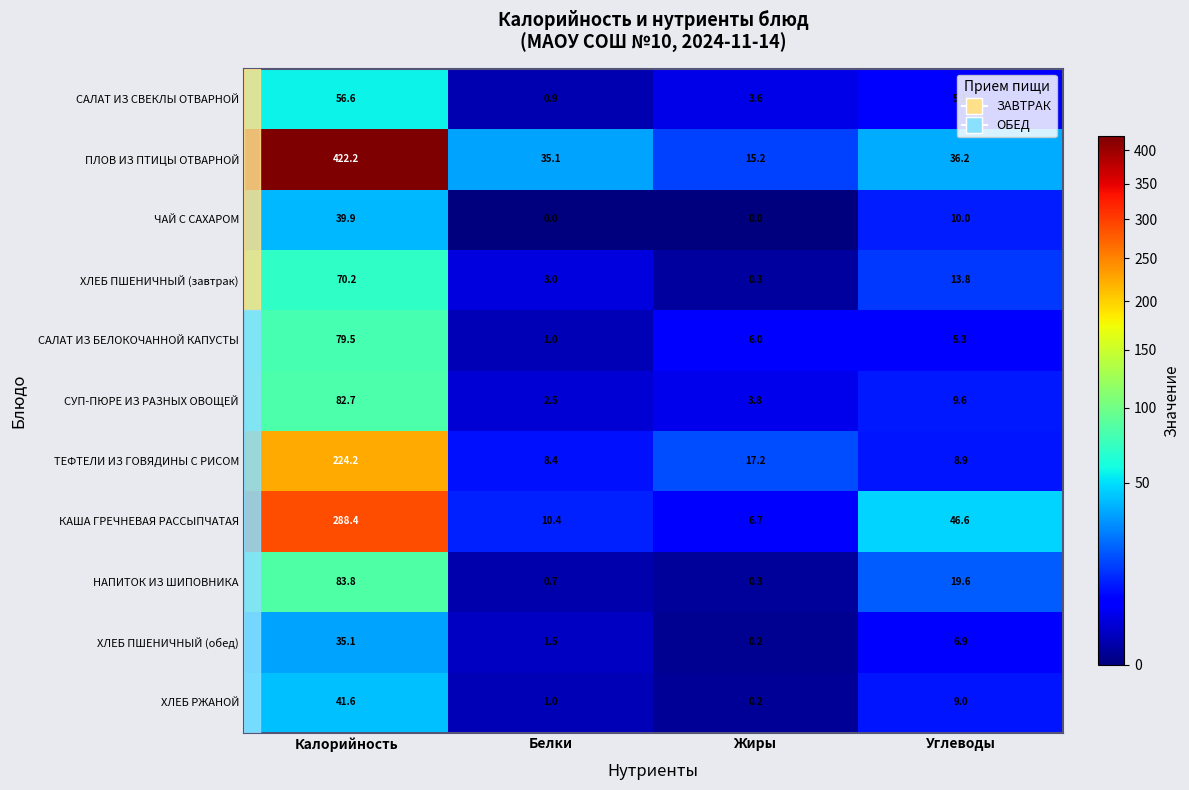

The value of СУП-ПЮРЕ ИЗ РАЗНЫХ ОВОЩЕЙ at Углеводы is 14.5. True or false?

False